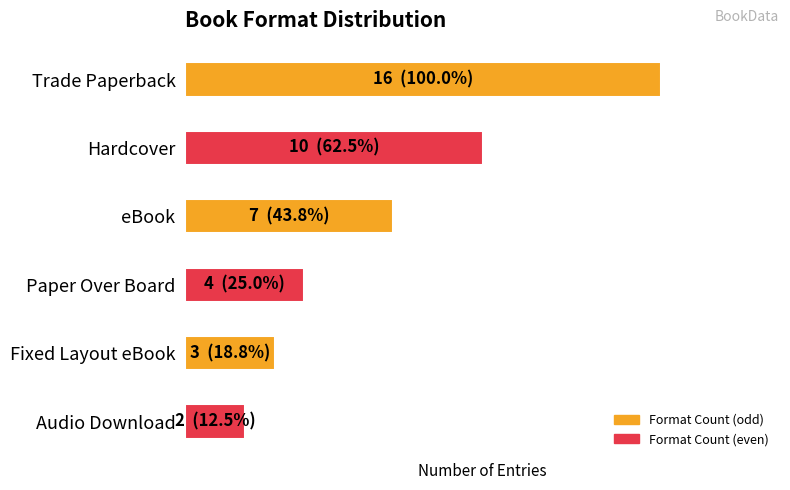

Rank the categories by value from highest to lowest.

Trade Paperback, Hardcover, eBook, Paper Over Board, Fixed Layout eBook, Audio Download